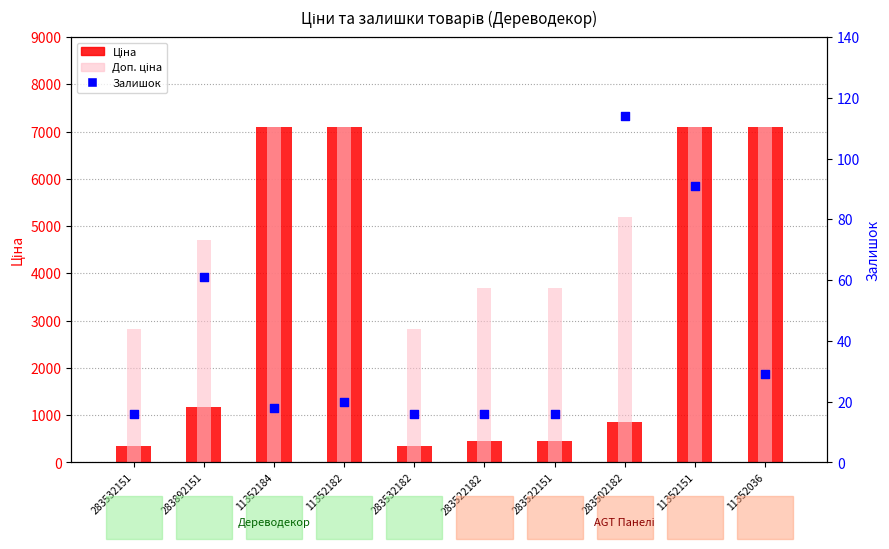

At how many categories does at least one series exceed 3557?

8